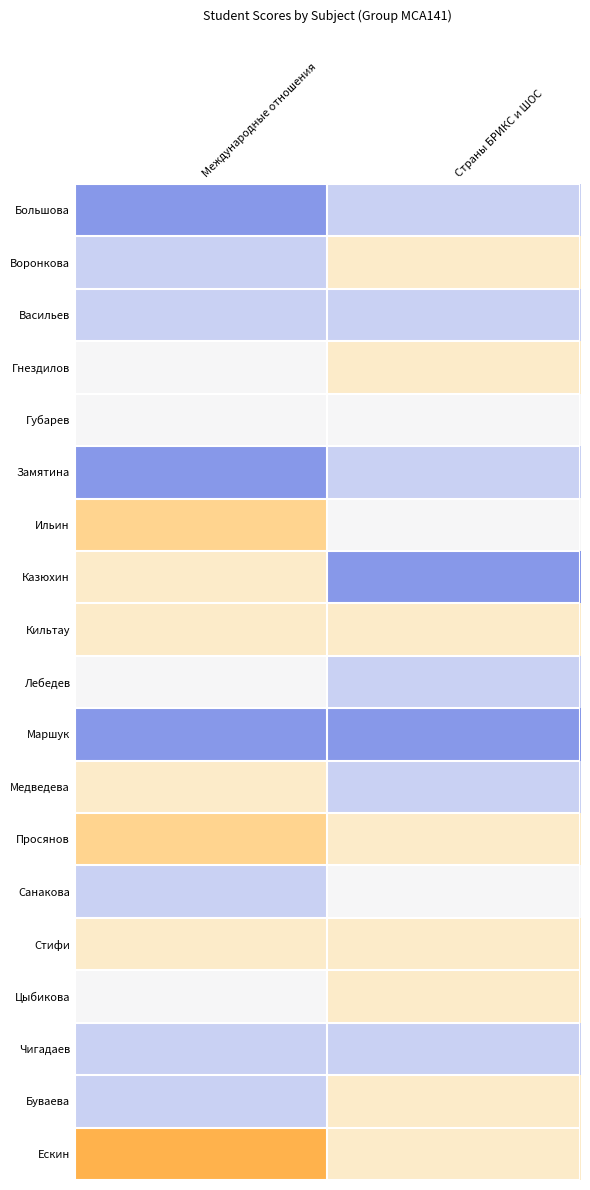

At how many categories does at least one series exceed 5?

2